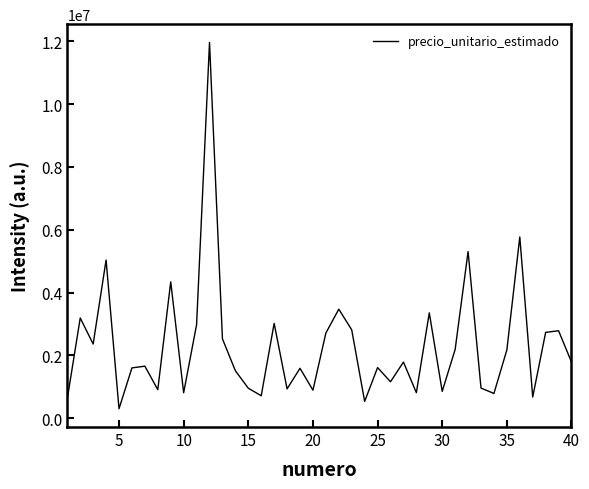

What is the maximum value shown in the chart?

11962250